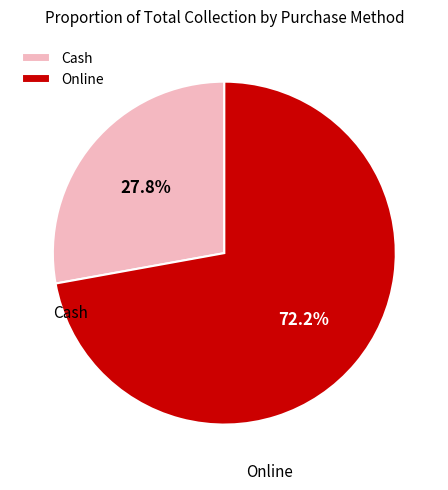

True or false: Cash accounts for 39% of the total.

False